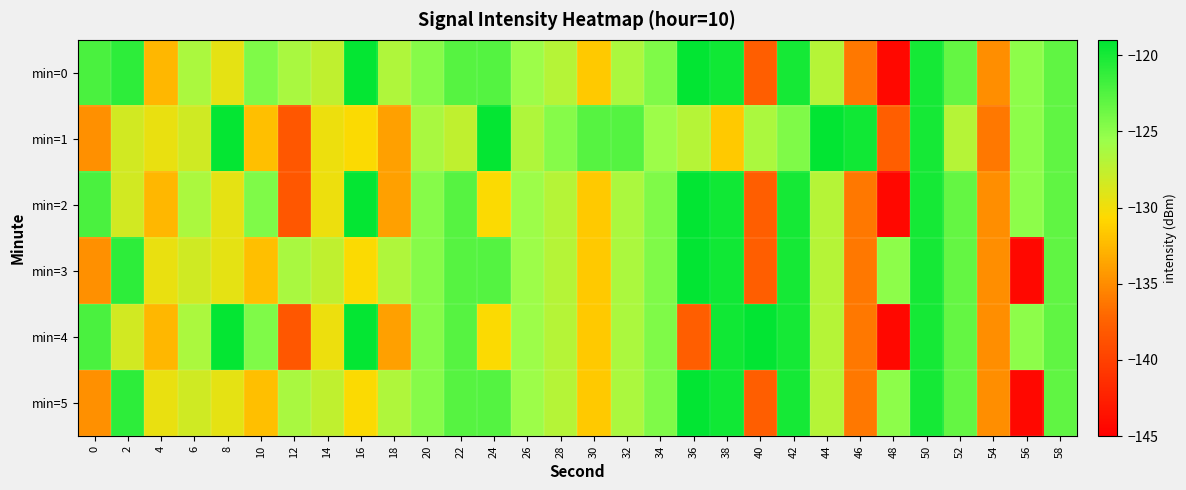

Rank the series at 34 from lowest to highest value.

min=1, min=0, min=2, min=3, min=4, min=5